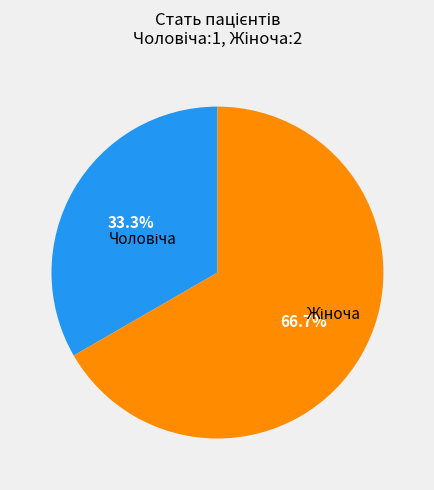

Is there a majority slice in this chart?

Yes